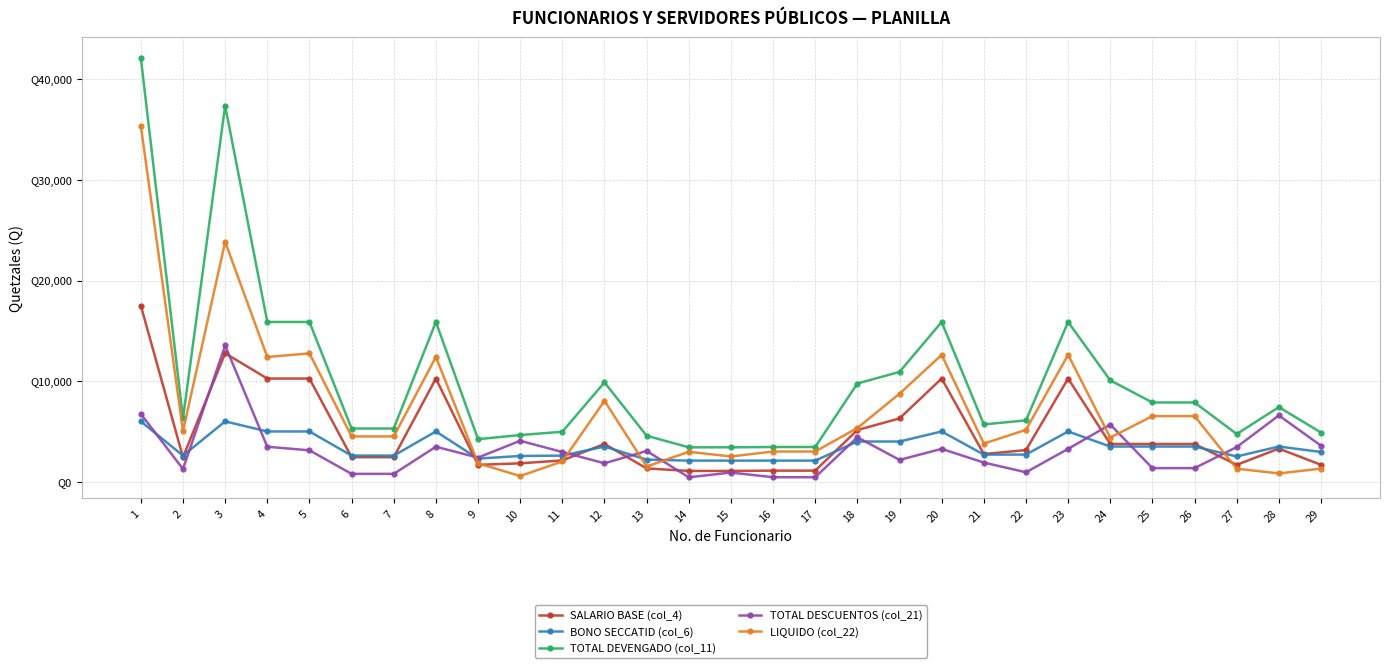

At which label does TOTAL DESCUENTOS (col_21) first exceed 2955?

1